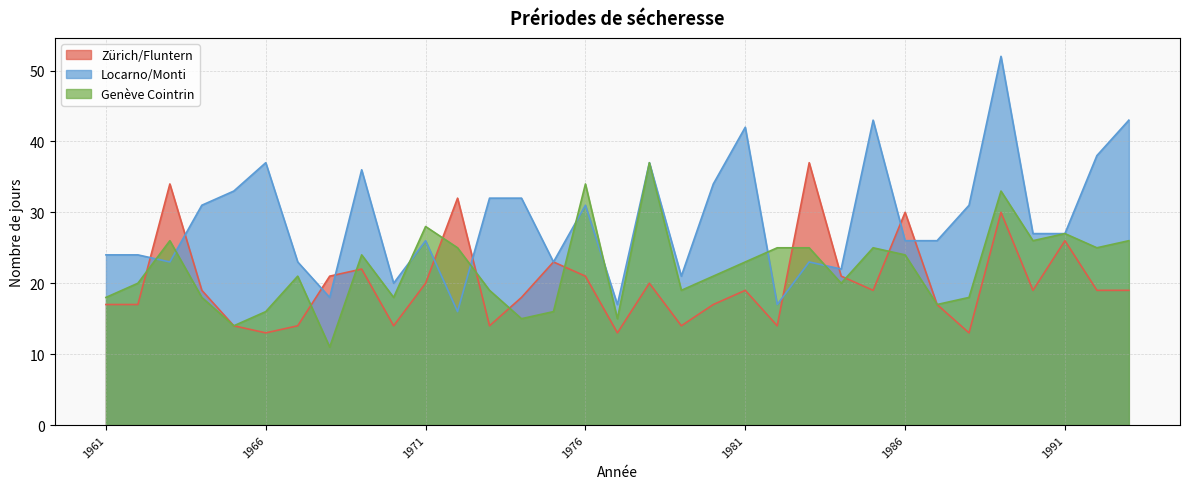

At which label does Genève Cointrin reach its minimum?

1968